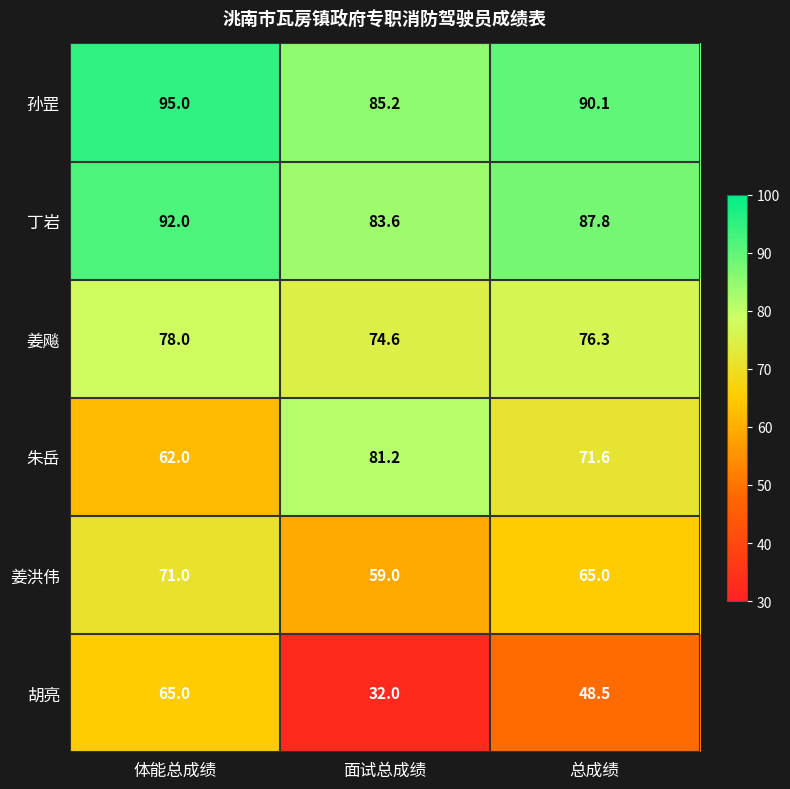

The 孙罡 series shows 95.0 at 体能总成绩. True or false?

True